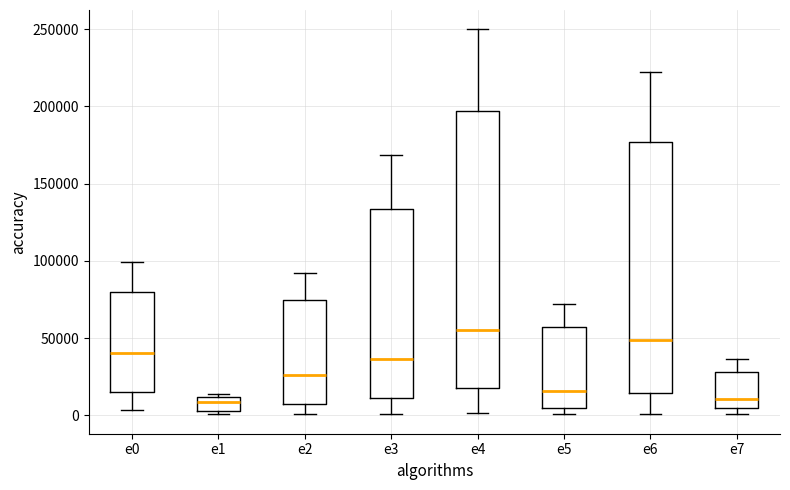

Reading left to right, transcribe this box plot: for each box, give where its median line is, the range the box spans, and where its two whiskers end, as read against the y-axis. The values are not printed on the chart, so give them approximately, as read against the axis.

e0: median 40000, box 15000 to 80000, whiskers 5000 to 100000
e1: median 10000 (inside the box), box 5000 to 10000, whiskers 0 to 15000
e2: median 25000, box 10000 to 75000, whiskers 0 to 90000
e3: median 35000, box 10000 to 135000, whiskers 0 to 170000
e4: median 55000, box 20000 to 195000, whiskers 0 to 250000
e5: median 15000, box 5000 to 55000, whiskers 0 to 70000
e6: median 50000, box 15000 to 175000, whiskers 0 to 225000
e7: median 10000, box 5000 to 30000, whiskers 0 to 35000